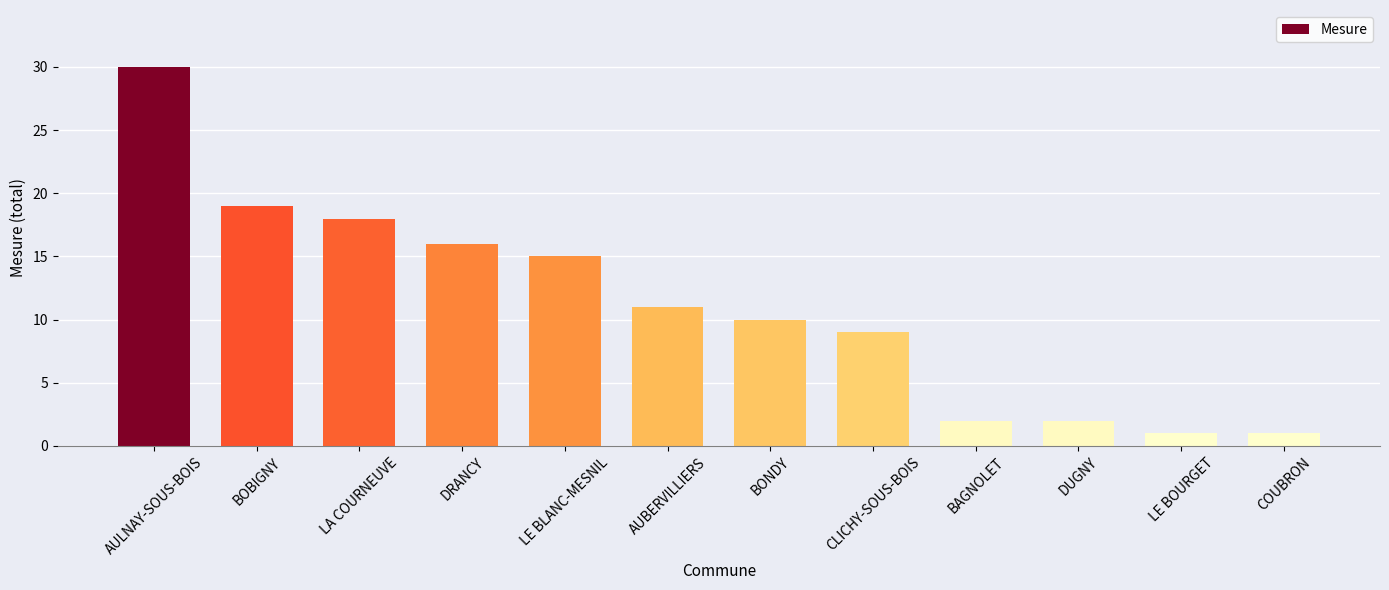

What is the ratio of the value at LE BLANC-MESNIL to the value at DUGNY?

7.5